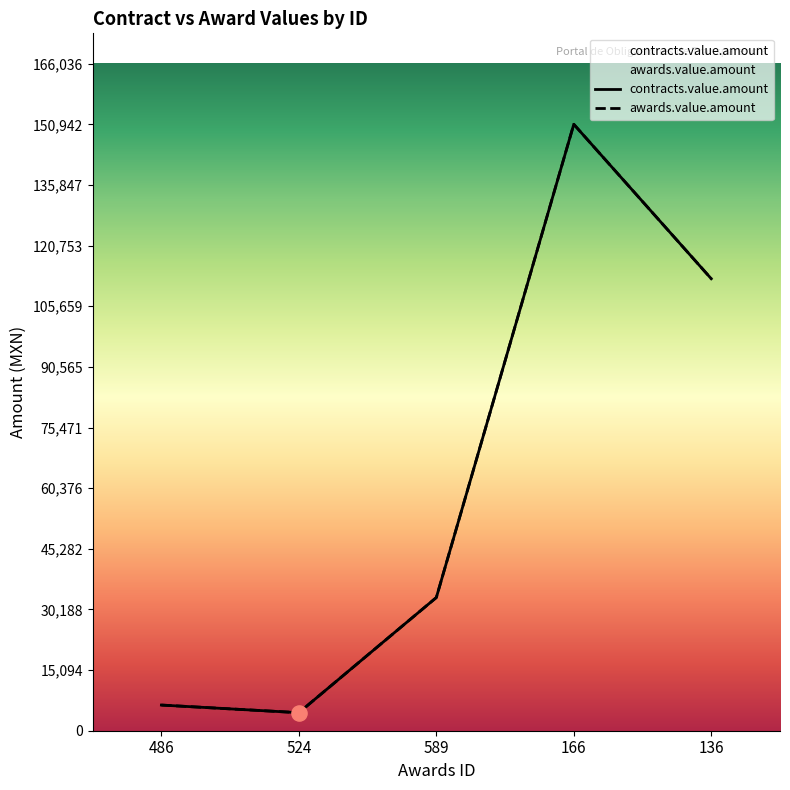

Which series has the largest total across all categories?

awards.value.amount